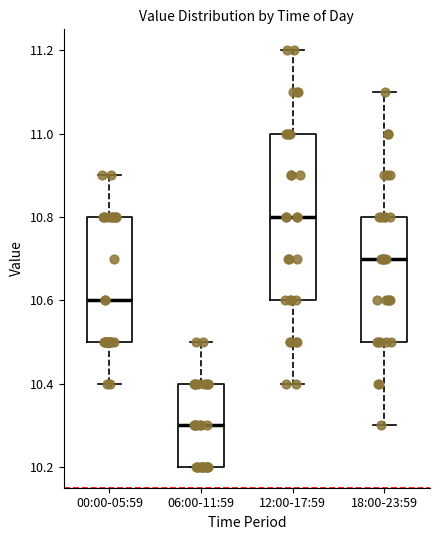

Where does the median line of the box for 12:00-17:59 sit on the y-axis? The values are not printed on the chart, so give them approximately, as read against the axis.

10.8